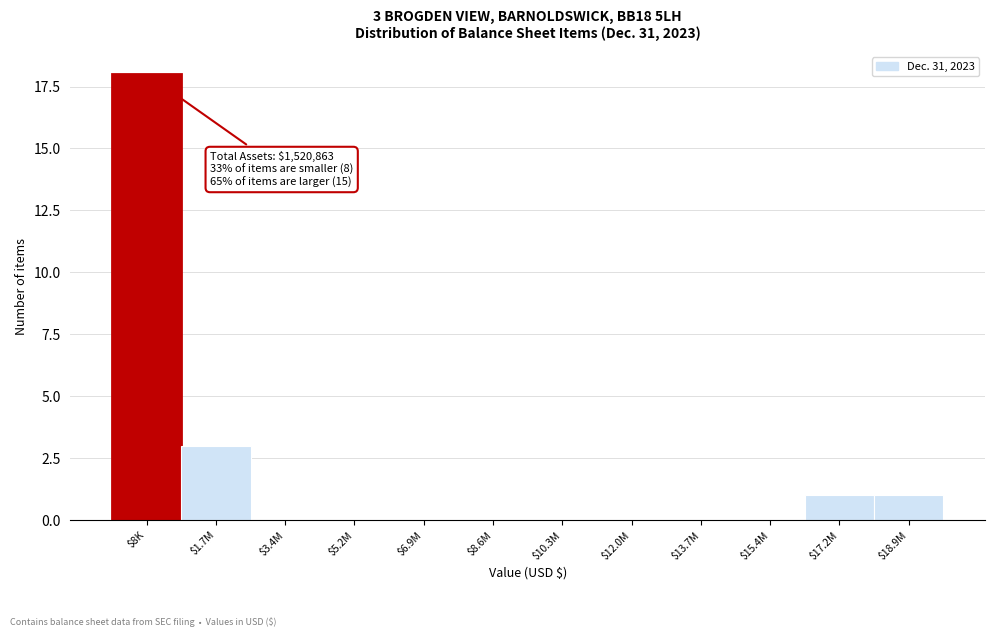

The value at $17.2M is 1. True or false?

True